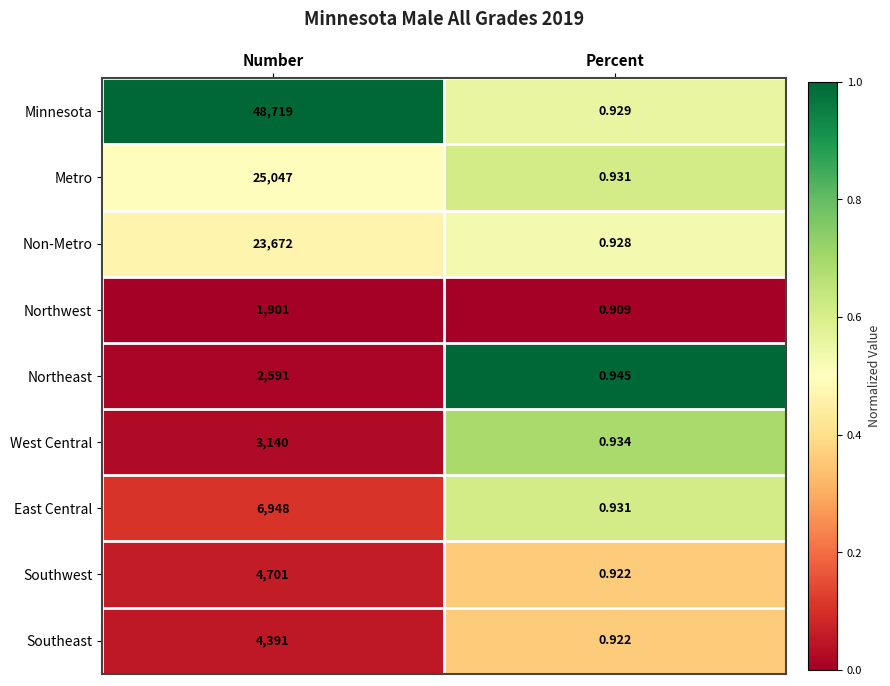

List the labels in order of Minnesota value, largest first.

Number, Percent